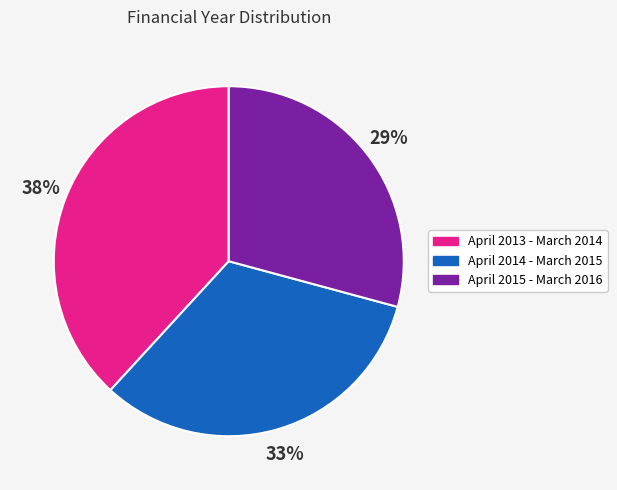

How many slices are in this pie chart?

3